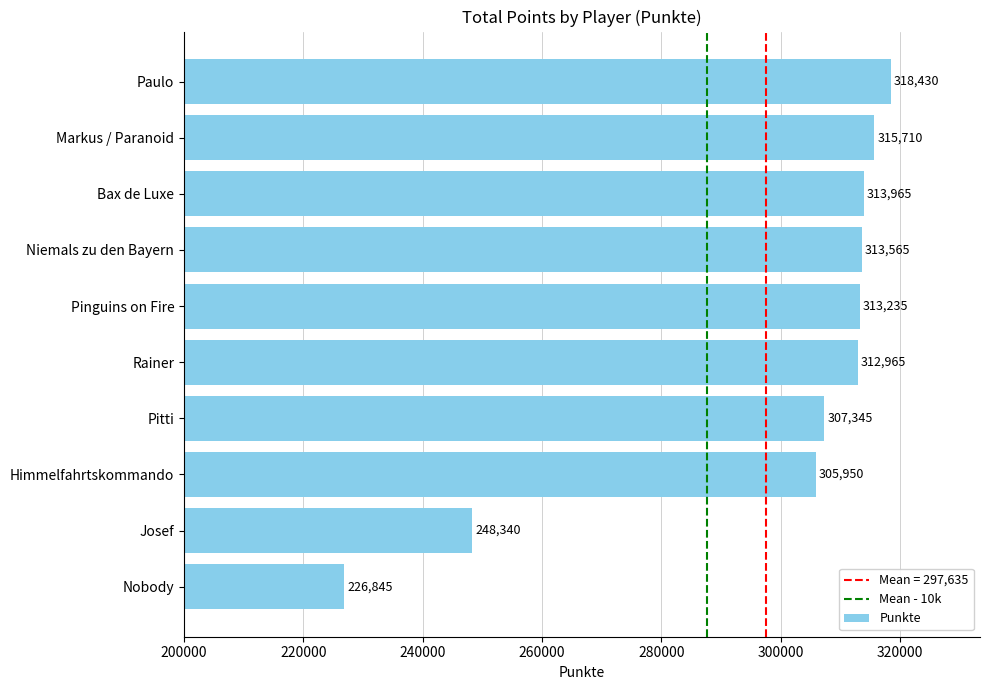

The chart shows a value of 248340 at Josef. True or false?

True